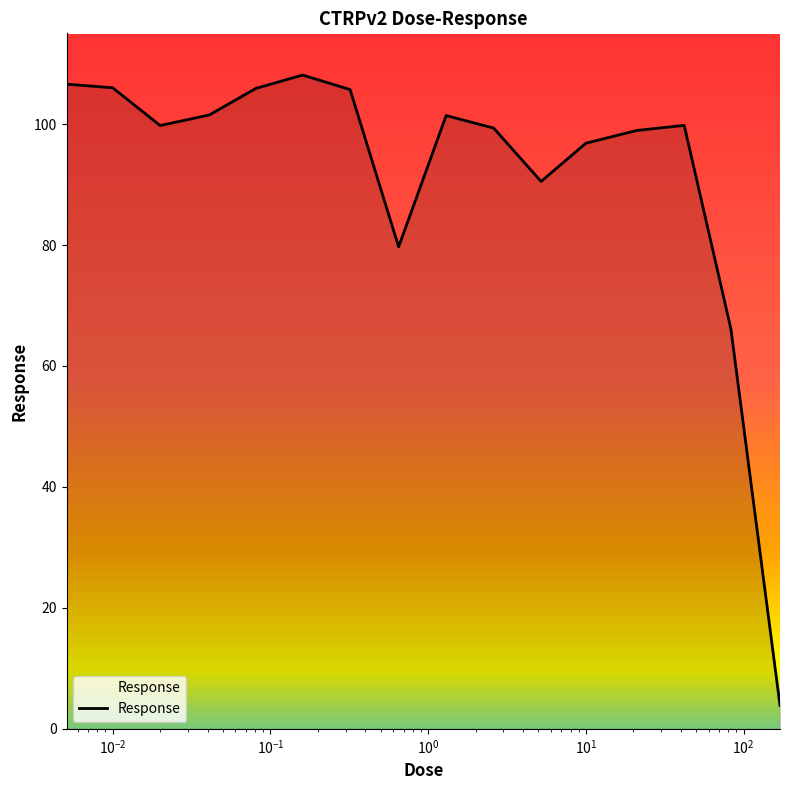

What is the greatest value displayed?

108.1